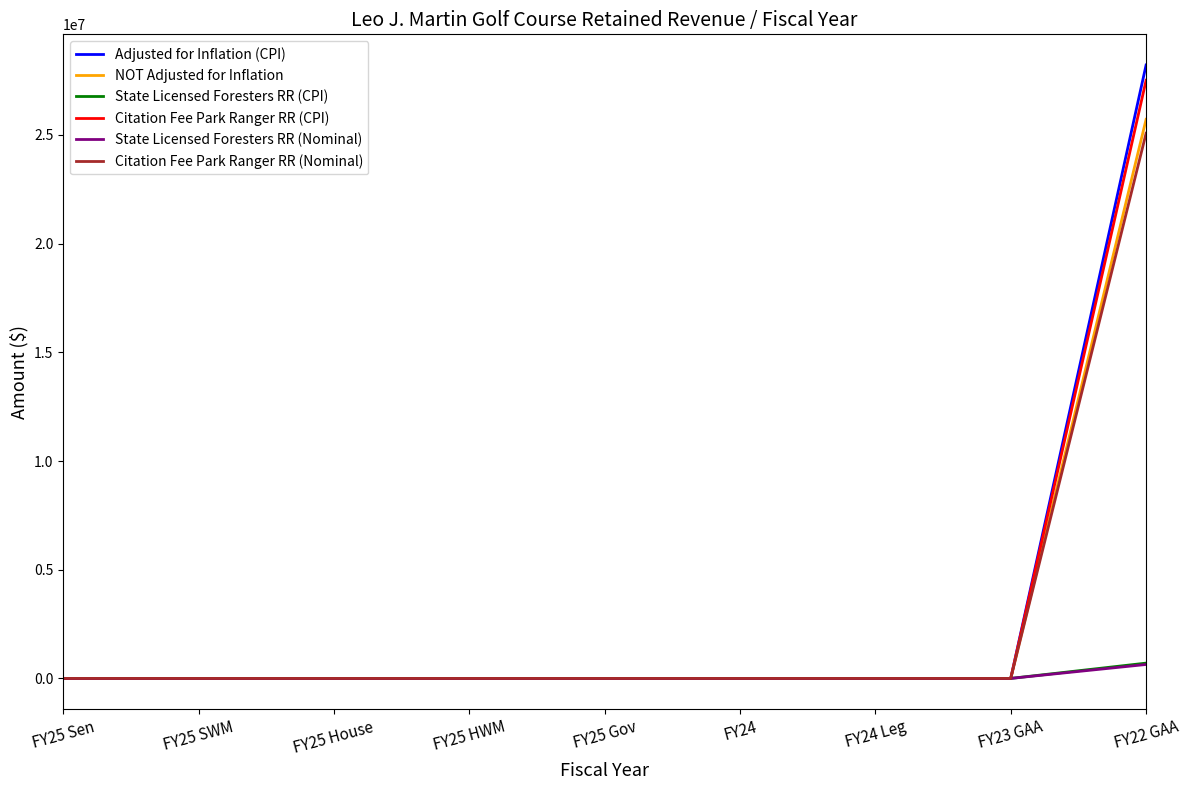

At which category is the sum across all series the highest?

FY22 GAA